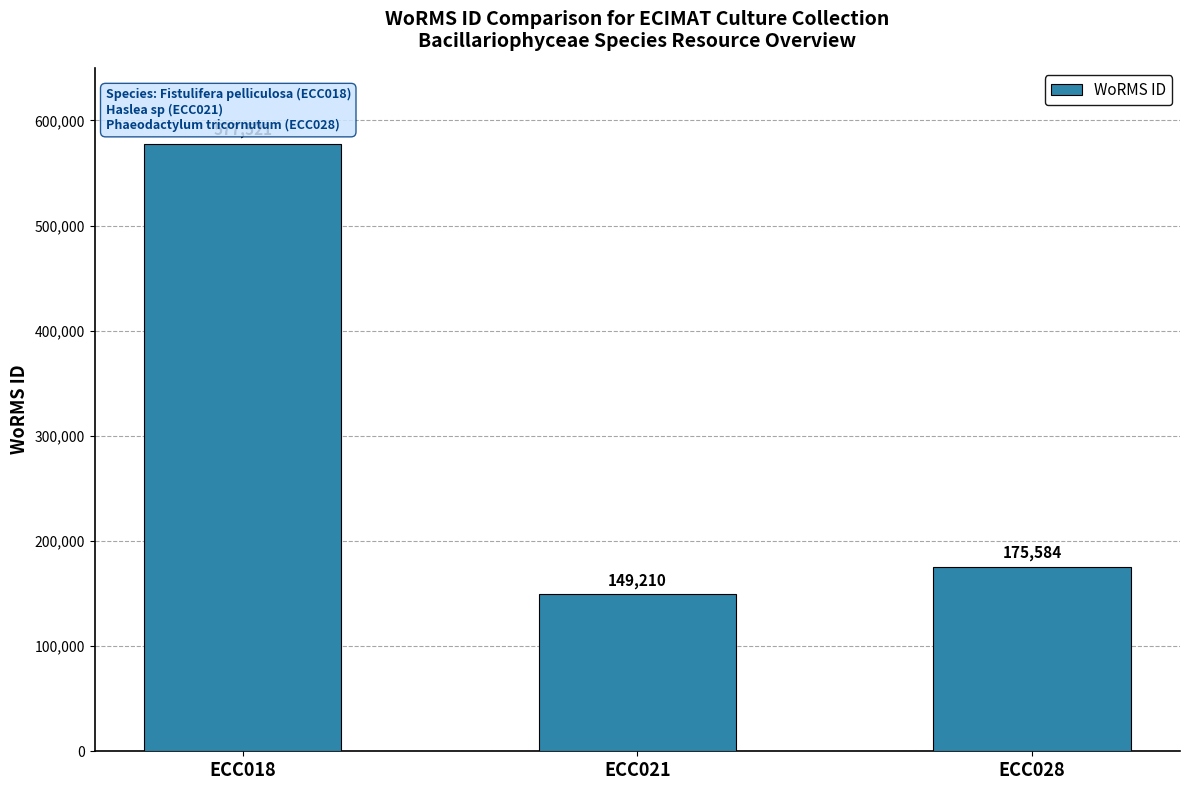

Which has a higher value, ECC021 or ECC028?

ECC028